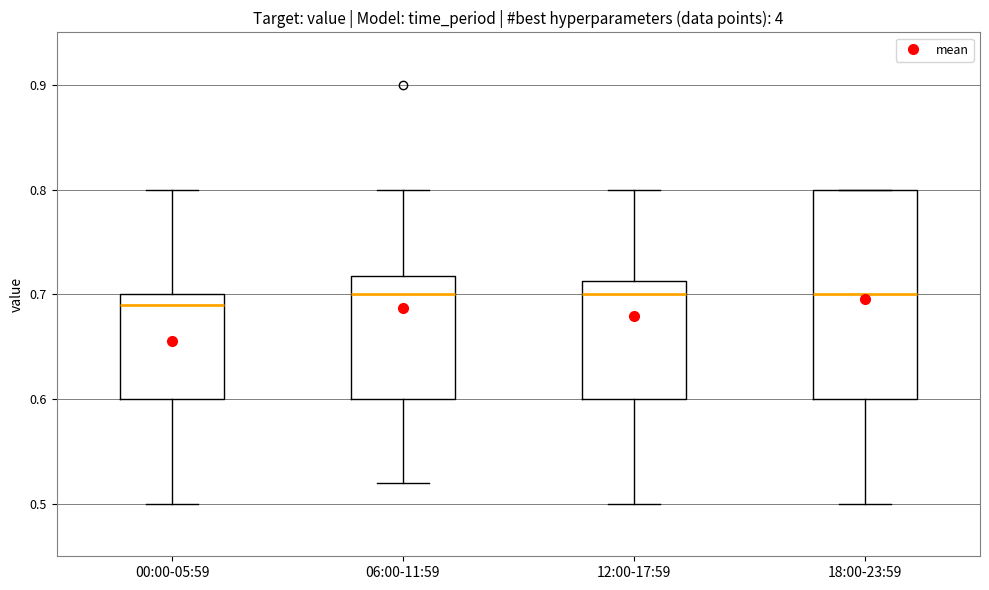

Where is the upper edge of the box for 18:00-23:59 on the y-axis? The values are not printed on the chart, so give them approximately, as read against the axis.

0.80